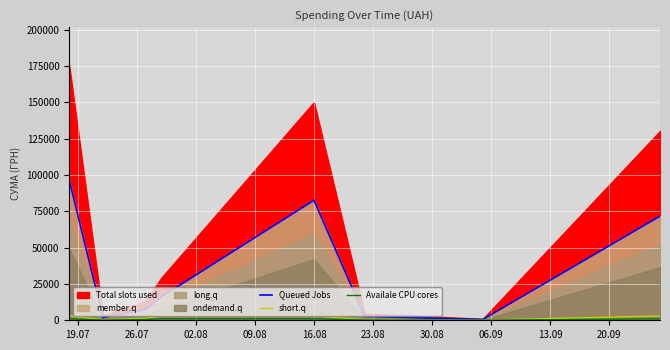

True or false: Availale CPU cores has more than 1 points higher than both neighbors.

False